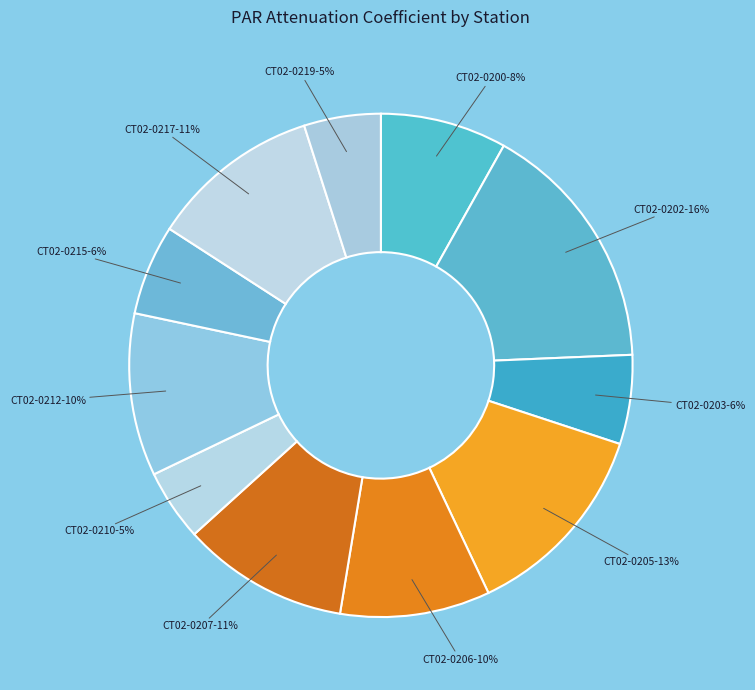

Is there a majority slice in this chart?

No